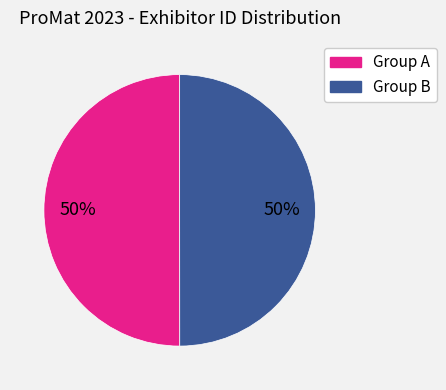

Do Group A and Group B together represent more than half of the pie?

Yes